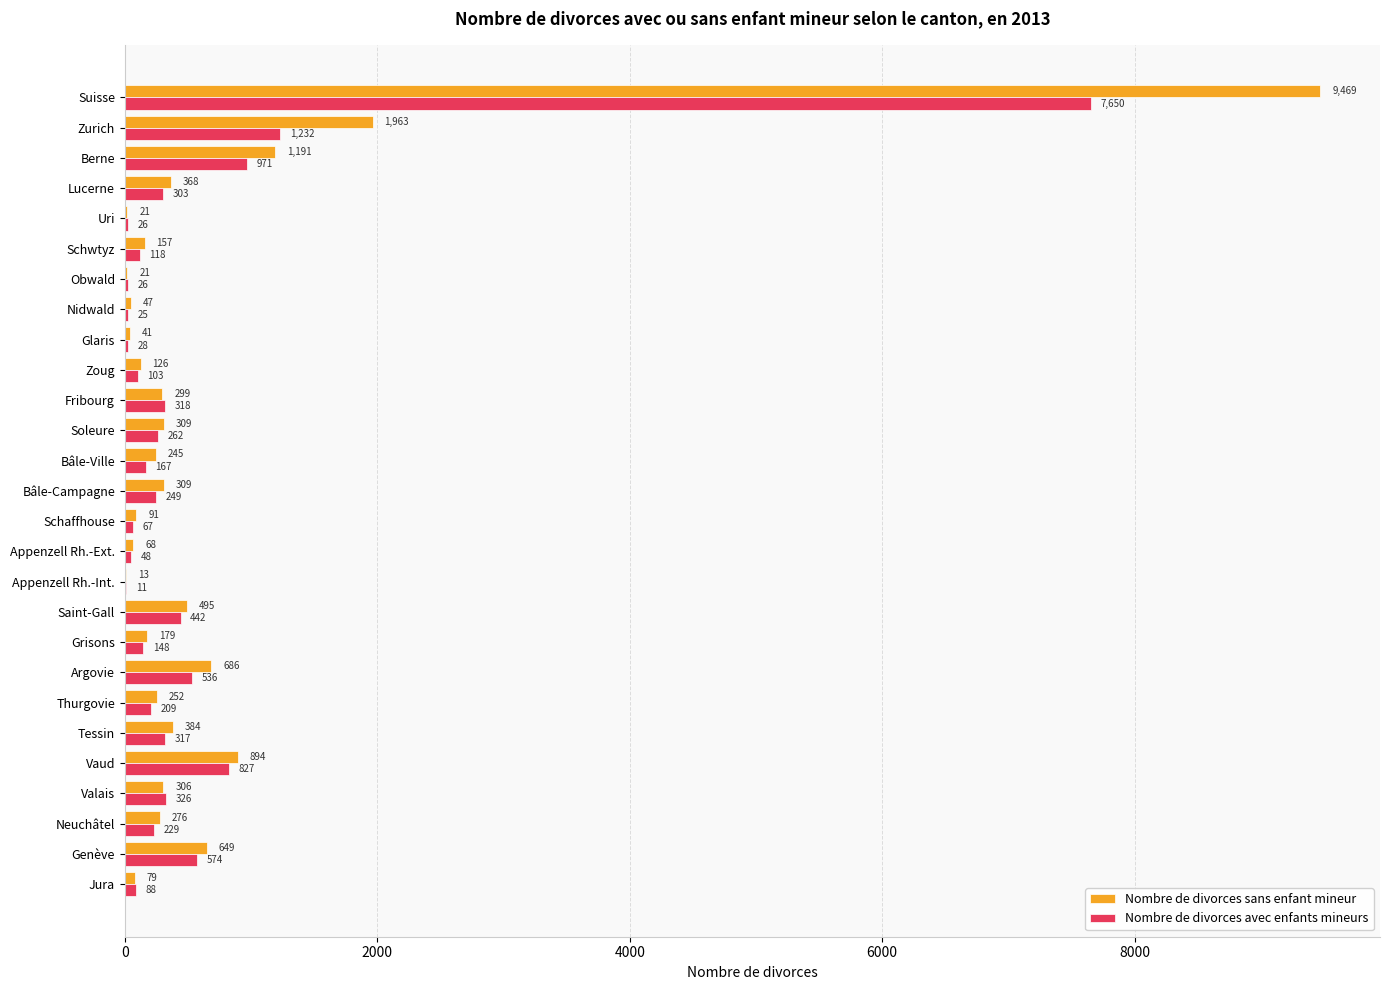

The value of Nombre de divorces sans enfant mineur at Fribourg is 299. True or false?

True